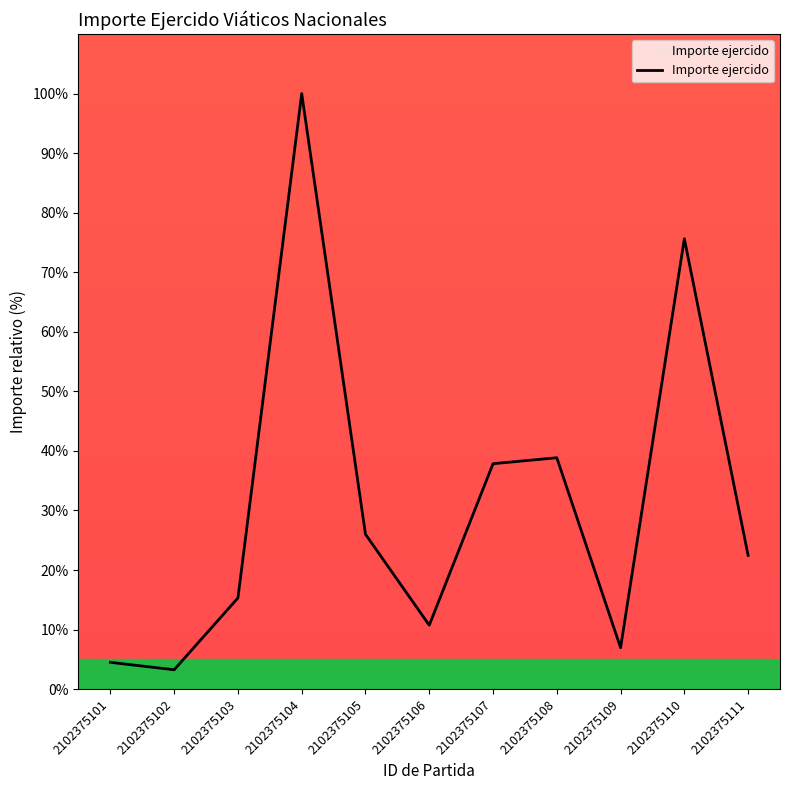

How many interior local peaks (higher than both neighbors) does the data have?

3